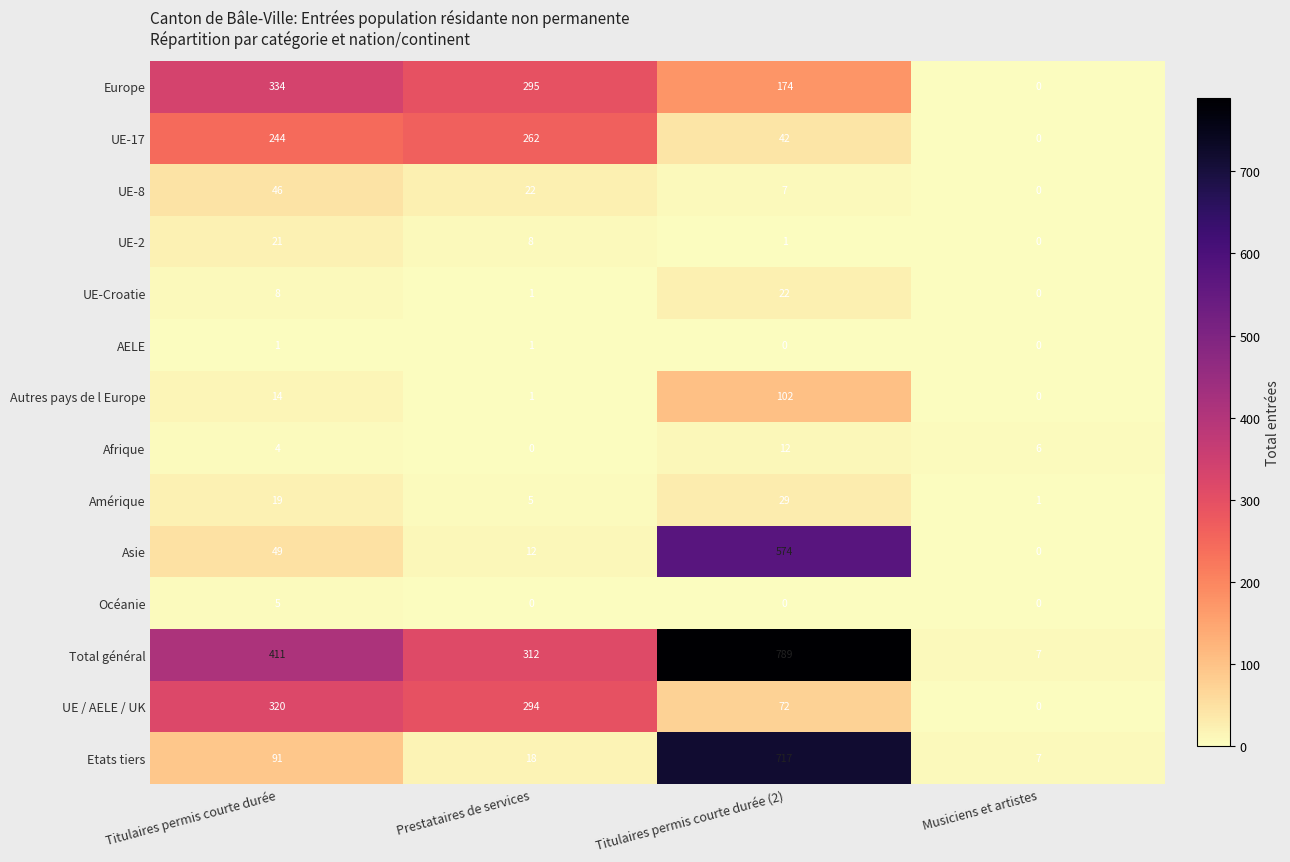

Which series changed the most between Prestataires de services and Titulaires permis courte durée (2)?

Etats tiers